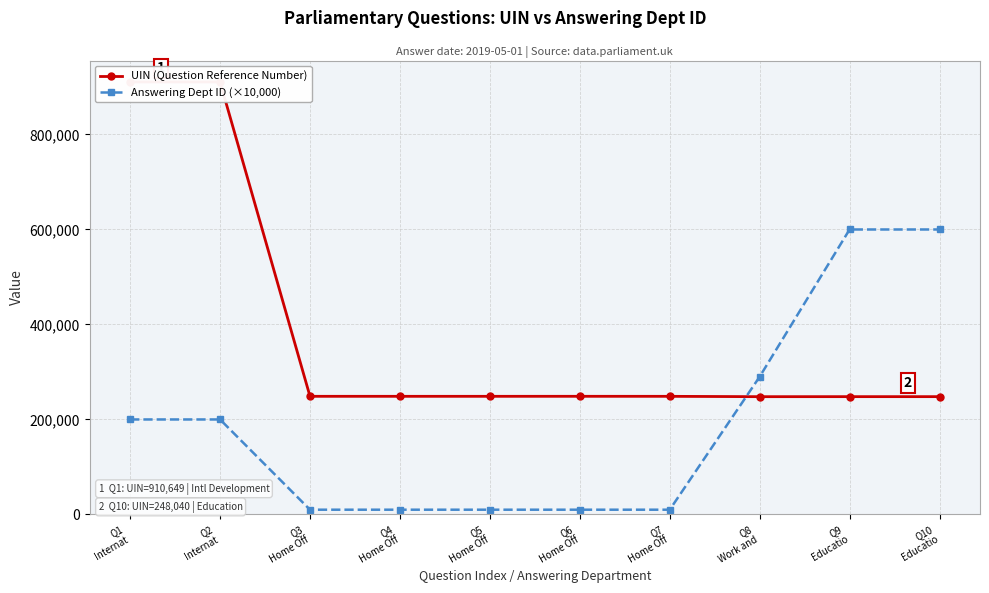

Which category has the highest value in the Answering Dept ID (×10,000) series?

Q9
Educatio